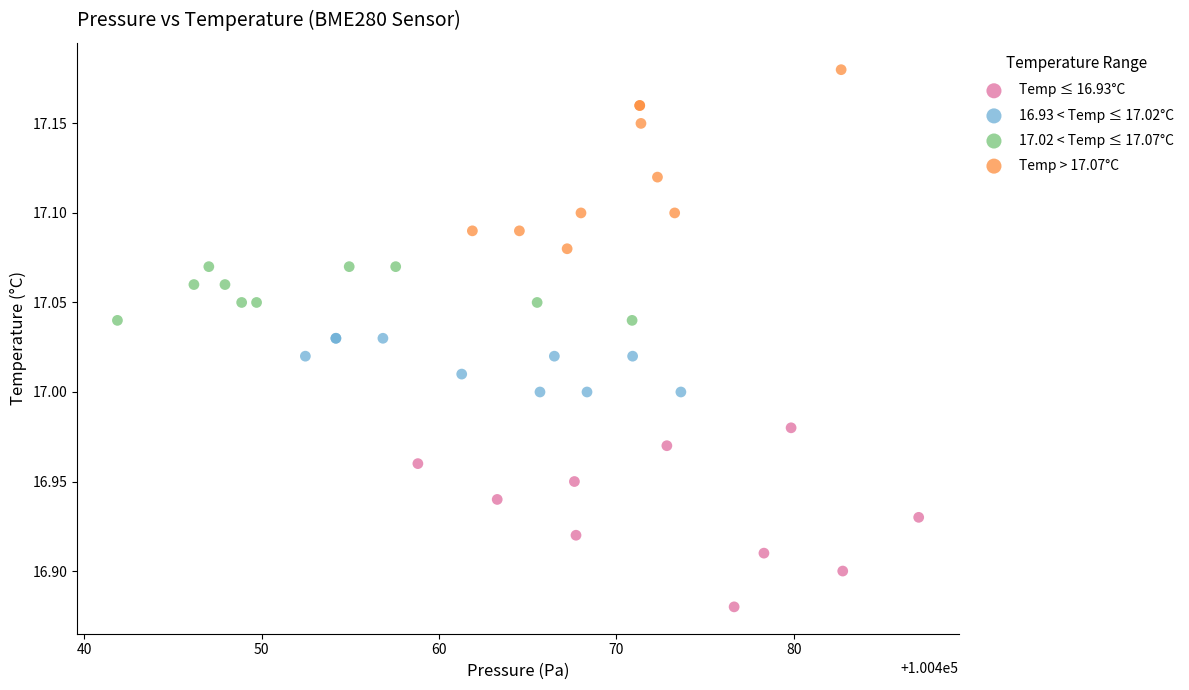

Which series reaches the maximum Y coordinate?

Temp > 17.07°C